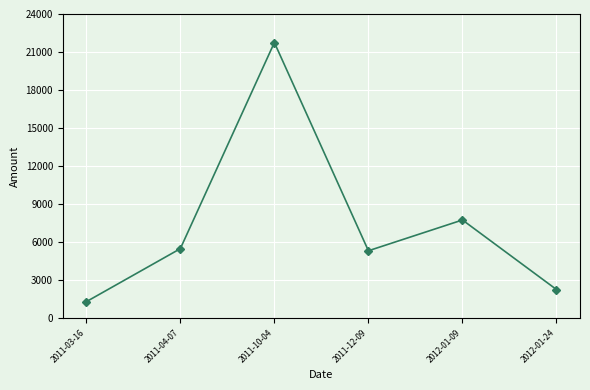

Is this an area chart (filled region under the line)?

No